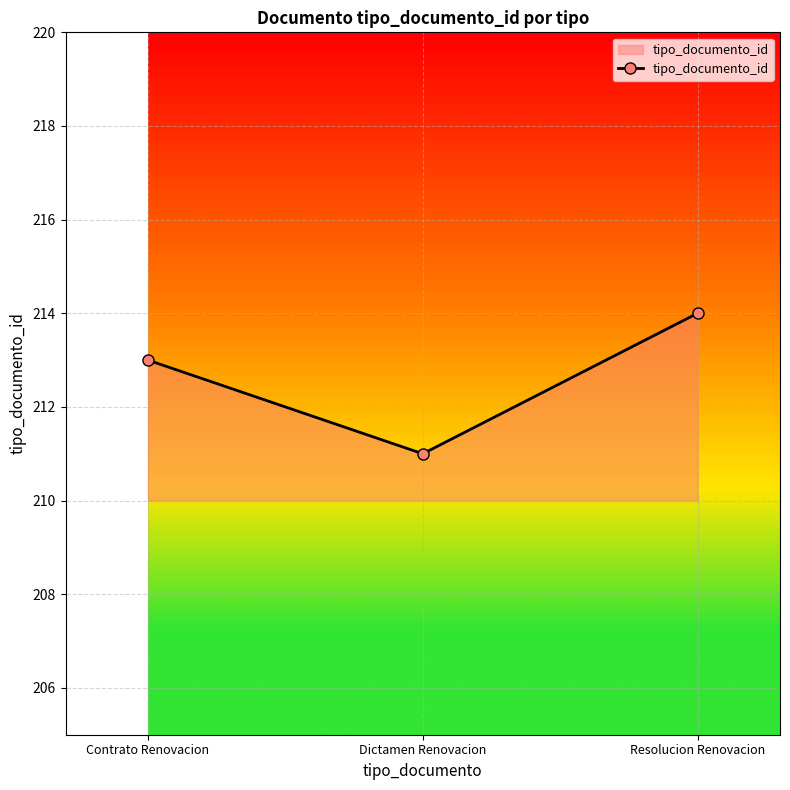

Does the chart have visible grid lines?

Yes